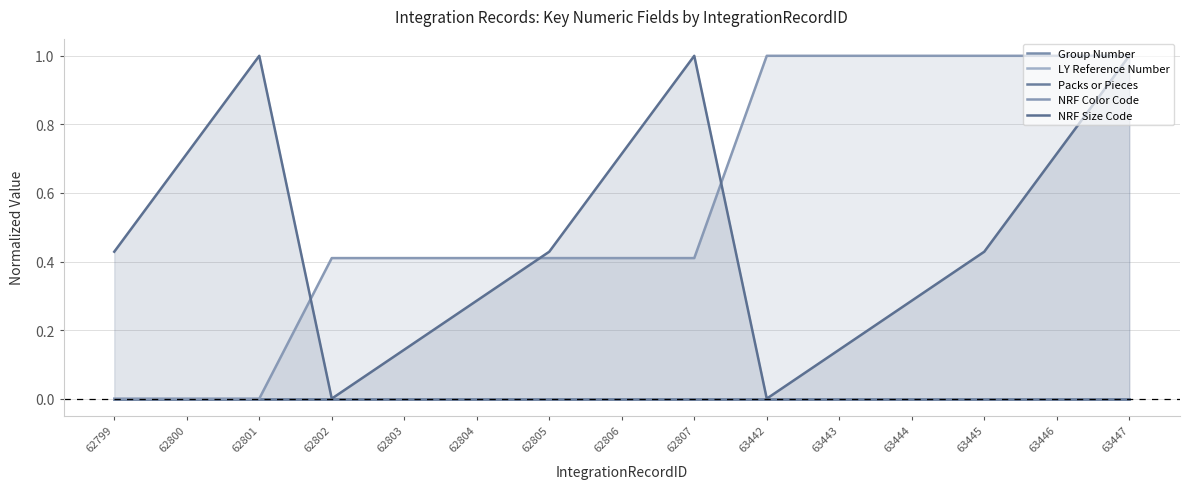

True or false: NRF Color Code has more than 1 points higher than both neighbors.

False